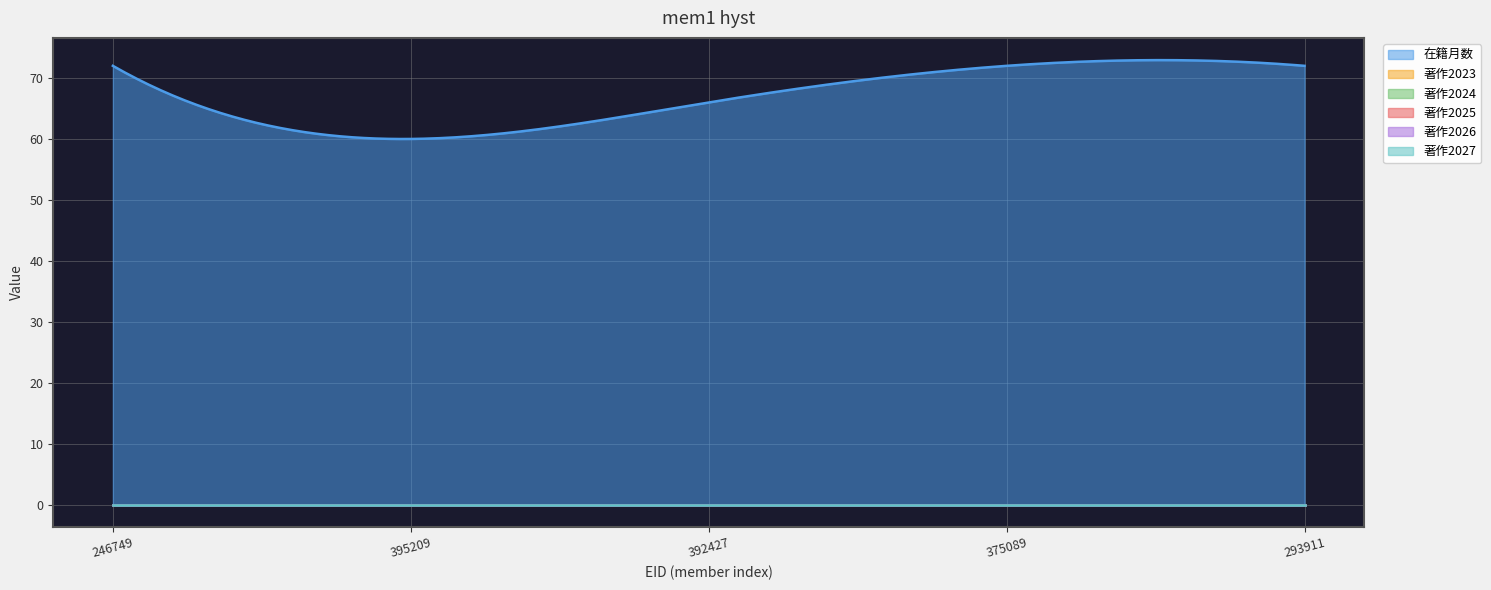

At which category is the sum across all series the highest?

246749